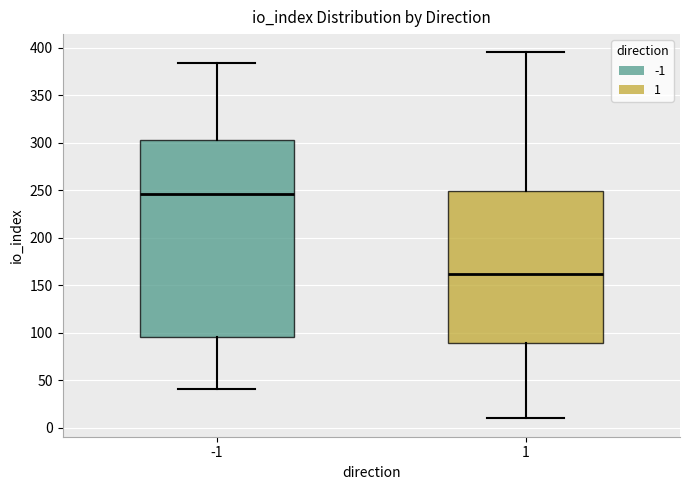

Comparing the boxes themselves (not the whiskers), which one is the tallest?

-1